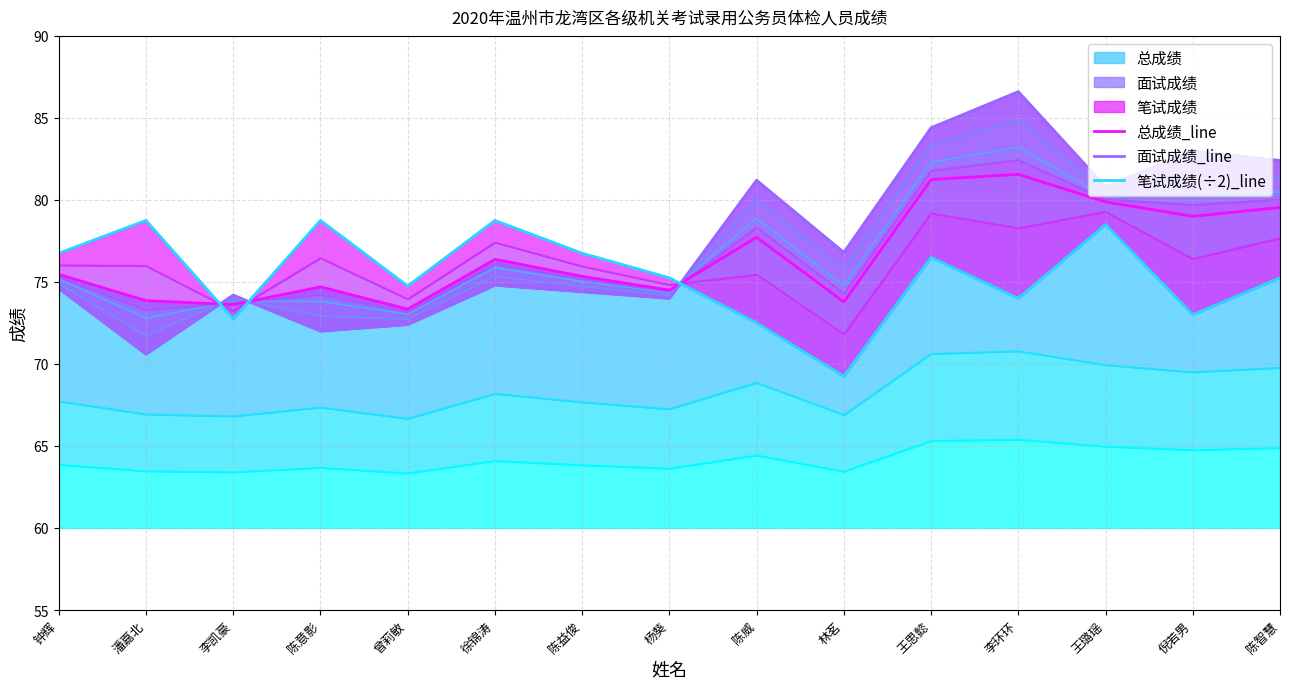

Which category has the lowest value across all series?

林茗